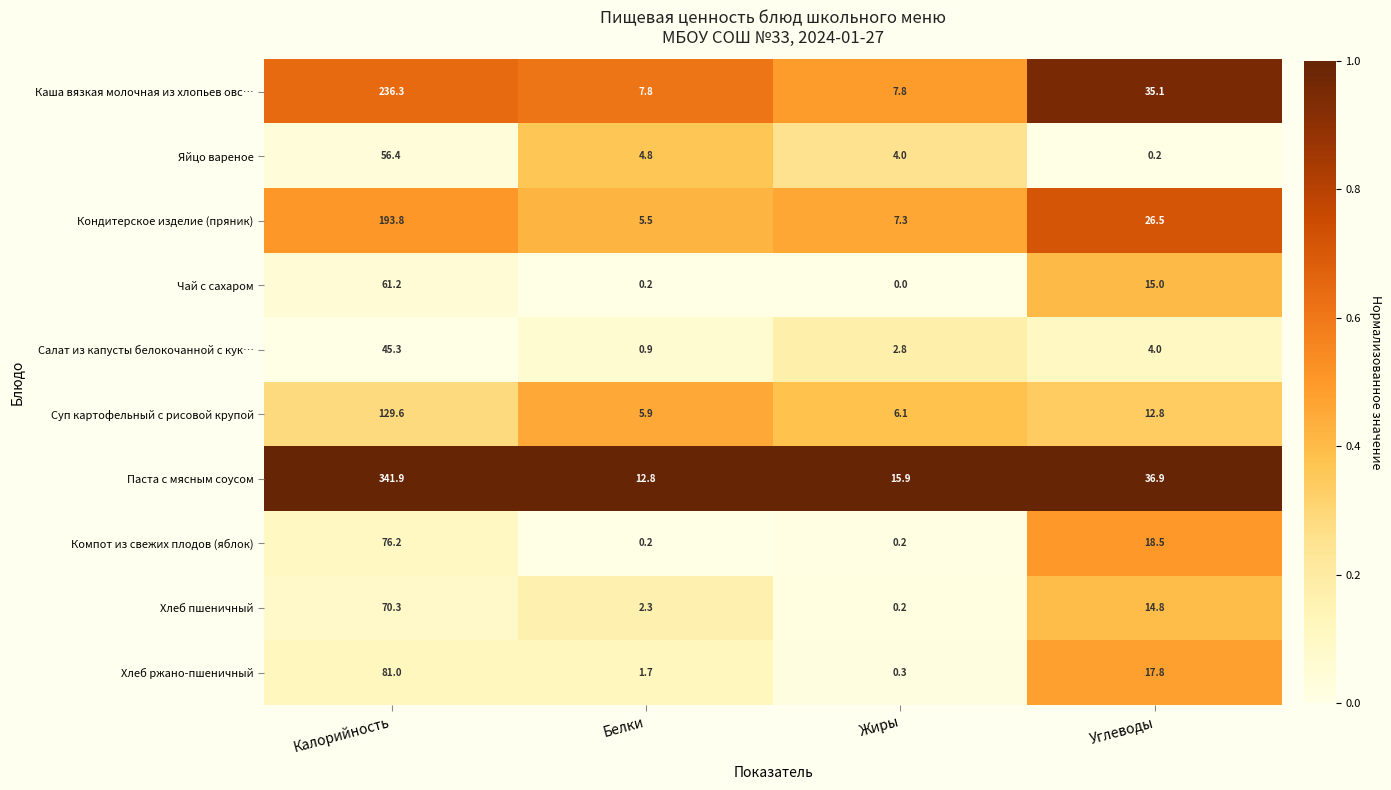

What is the highest value of the Хлеб пшеничный series?

70.3